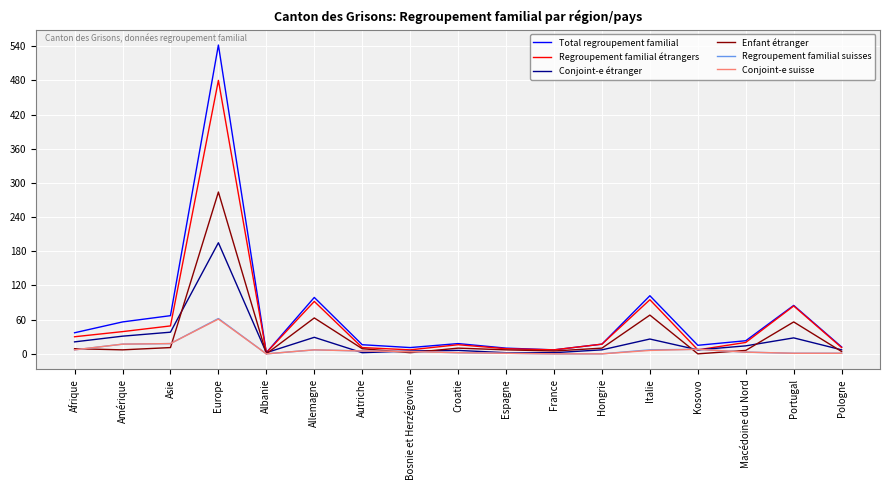

What is the highest value of the Conjoint-e étranger series?

195